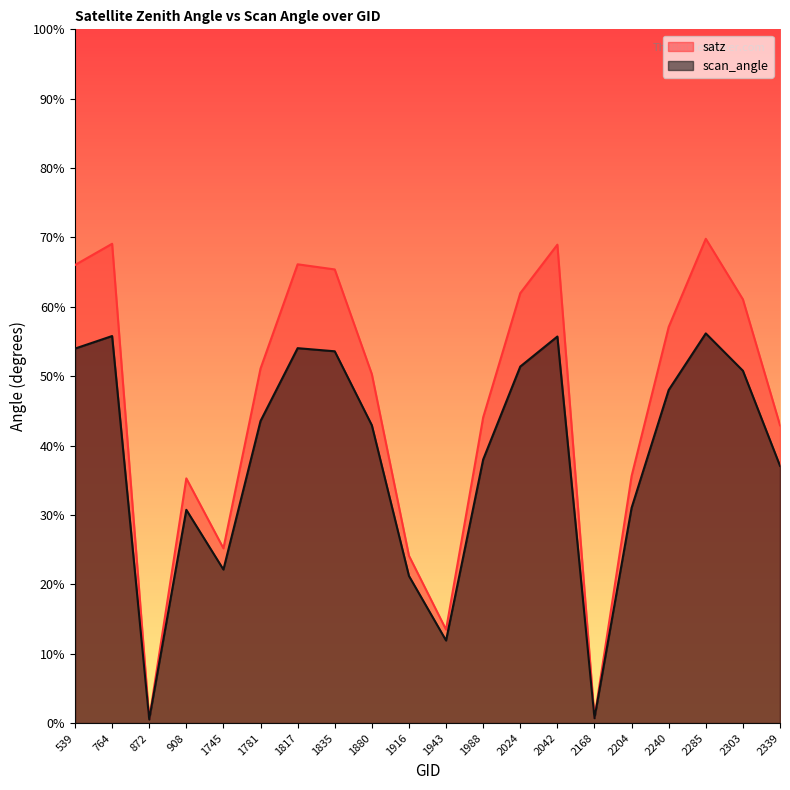

What is the difference between the second highest and second lowest values in the scan_angle series?

55.1